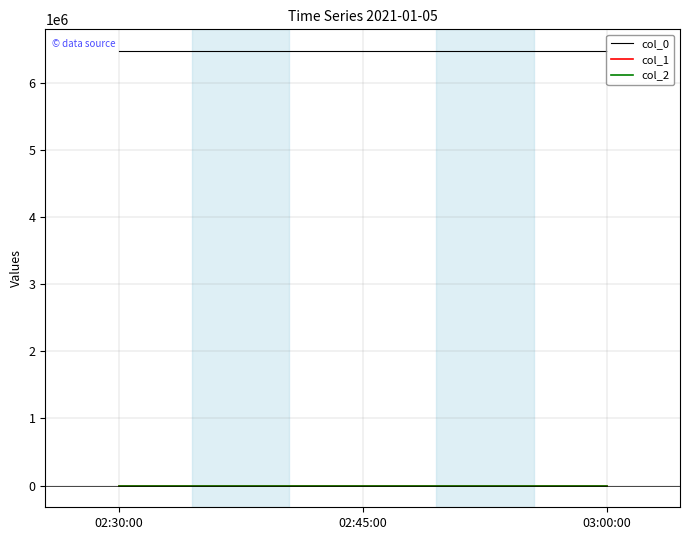

Which series has the largest total across all categories?

col_0